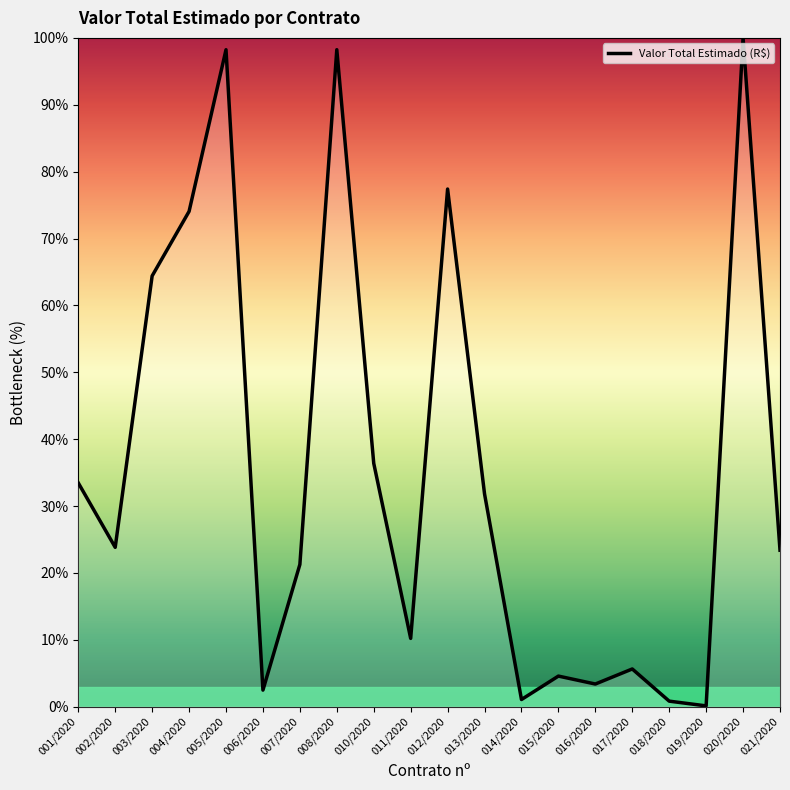

What is the difference between the maximum and minimum values?

99.9